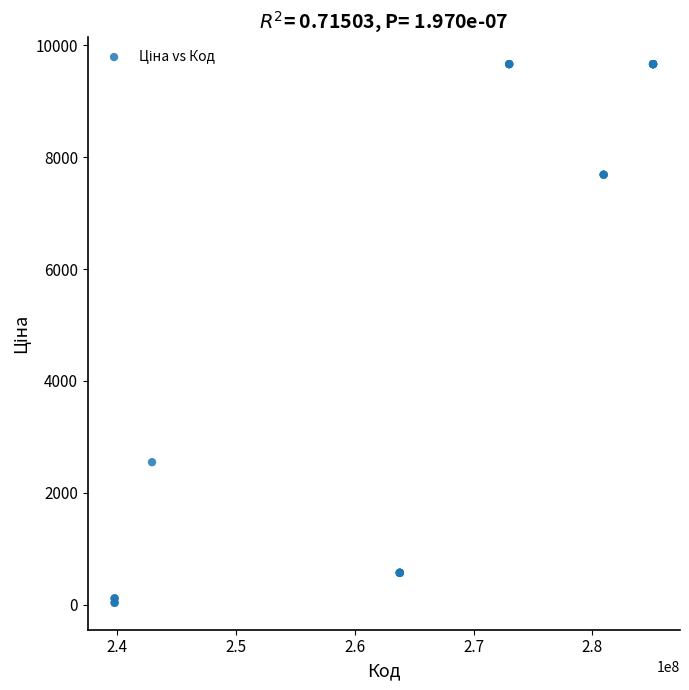

What Y value in the scatter plot is closest to 4847?

2545.8